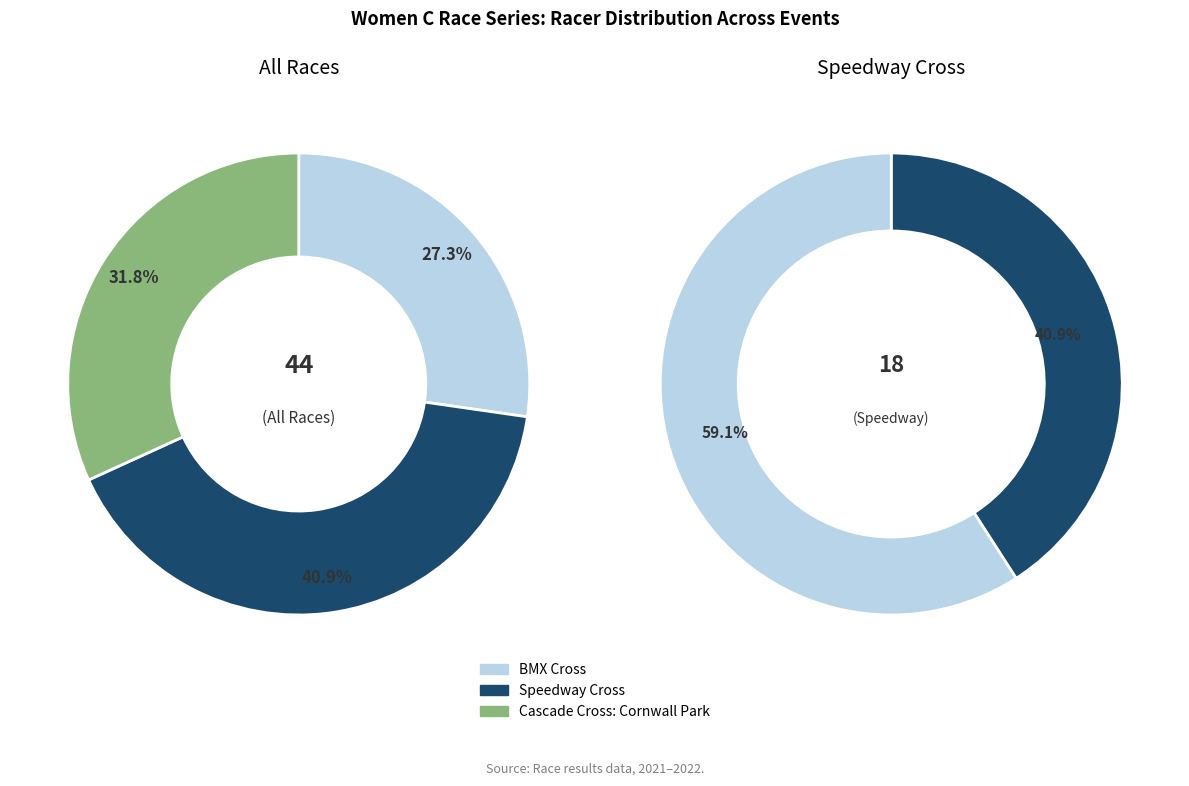

Do Cascade Cross: Cornwall Park and BMX Cross together represent more than half of the pie?

Yes